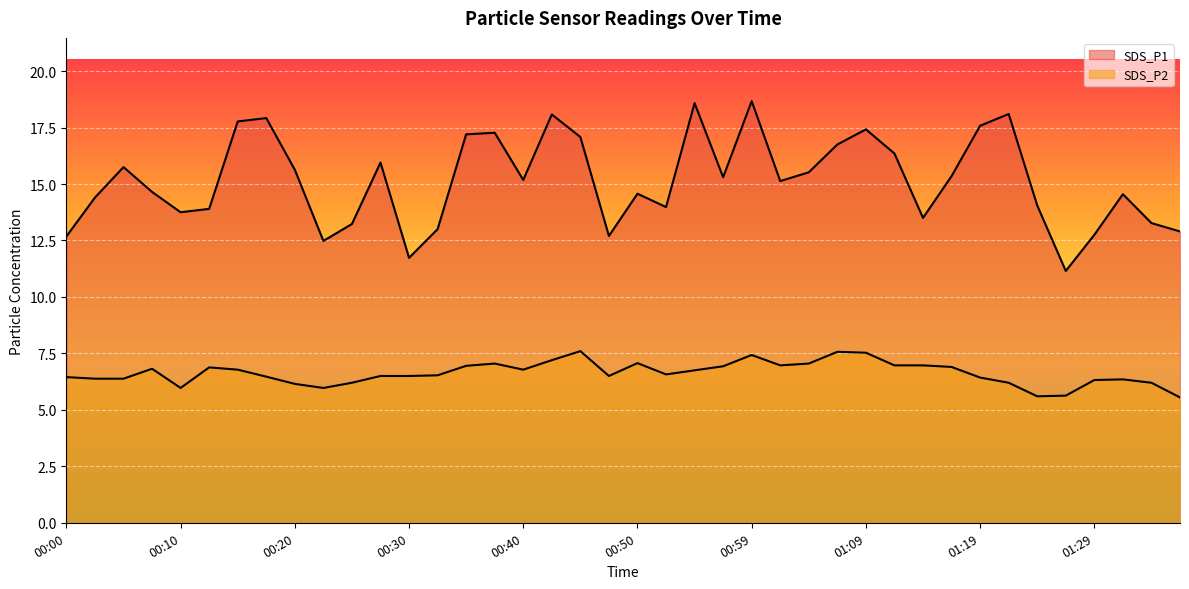

What is the maximum value for SDS_P1?

18.7